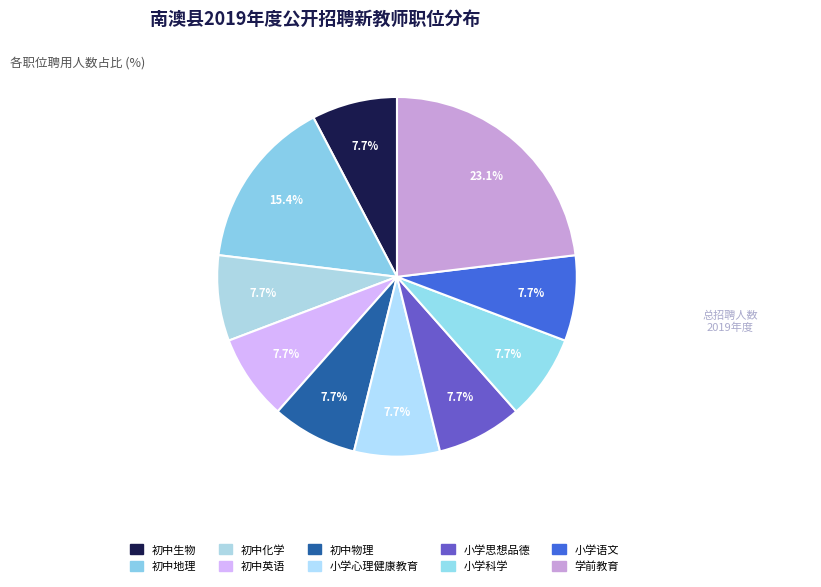

How many segments does this pie chart have?

10